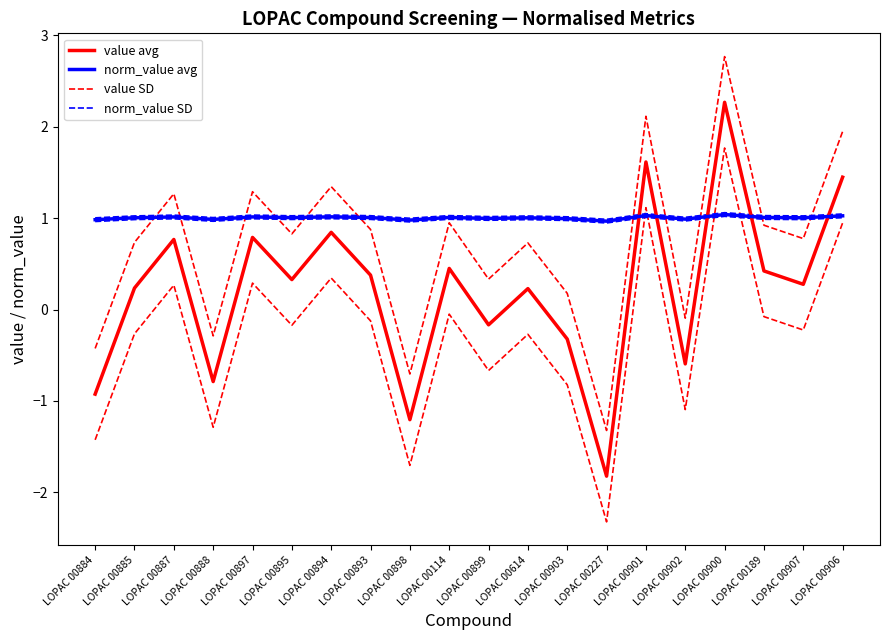

What is the sum of the value SD values at LOPAC 00614 and LOPAC 00114?

1.7